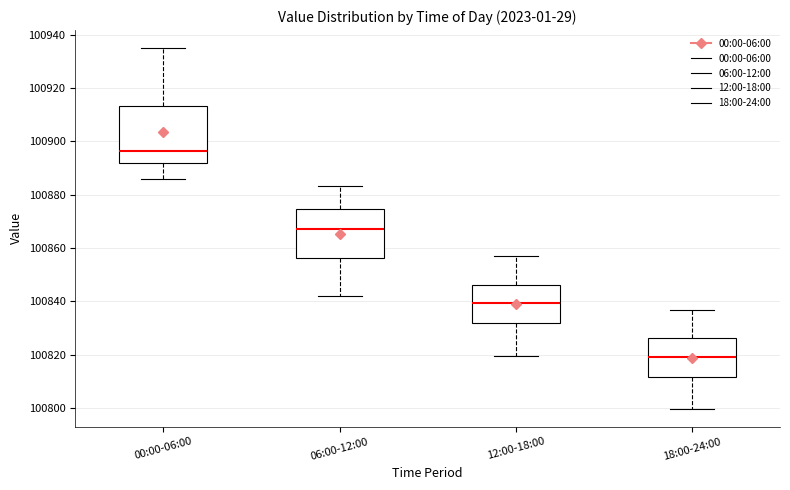

Reading left to right, read every box against the y-axis: the position of its median line, the range the box covers, and the ends of its whiskers. The values are not printed on the chart, so give them approximately, as read against the axis.

00:00-06:00: median 100896, box 100892 to 100914, whiskers 100886 to 100934
06:00-12:00: median 100868, box 100856 to 100874, whiskers 100842 to 100884
12:00-18:00: median 100840, box 100832 to 100846, whiskers 100820 to 100856
18:00-24:00: median 100818, box 100812 to 100826, whiskers 100800 to 100836